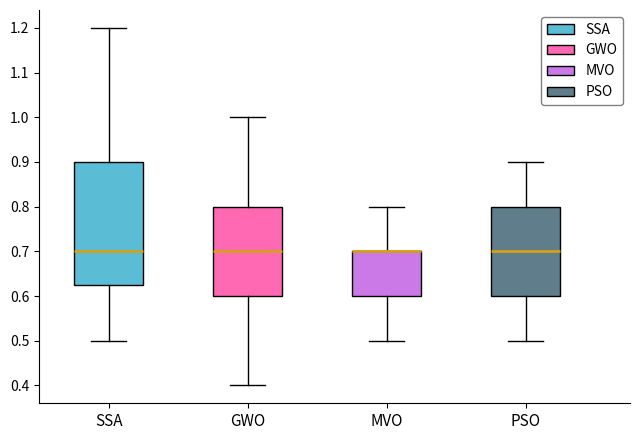

Which box is the tallest, from its lower edge to its upper edge?

SSA